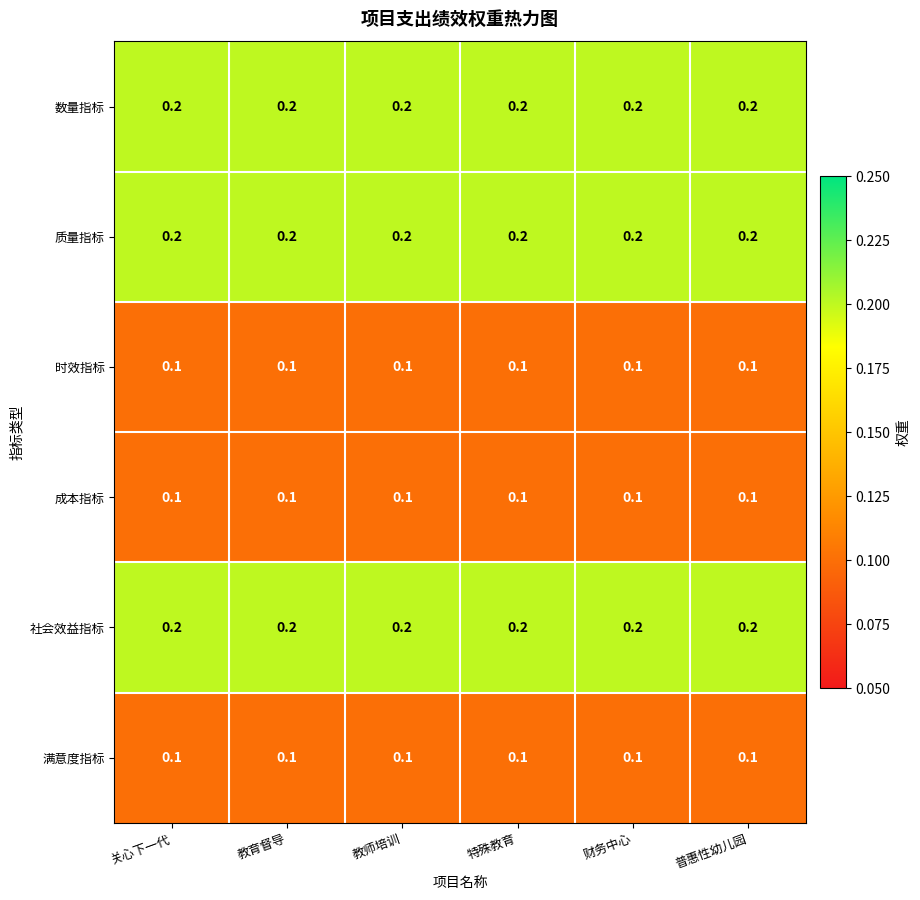

What is the total value across all series at 财务中心?

0.9